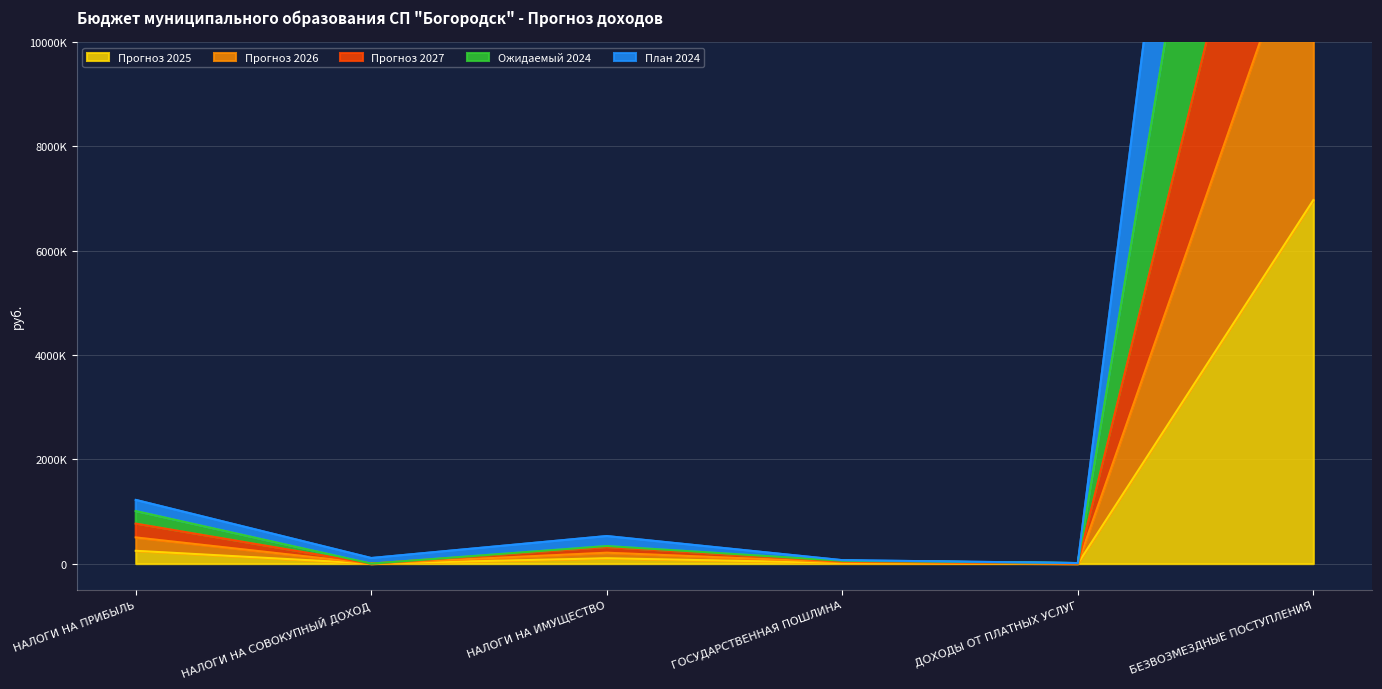

Which has a higher value, НАЛОГИ НА ИМУЩЕСТВО or ГОСУДАРСТВЕННАЯ ПОШЛИНА?

НАЛОГИ НА ИМУЩЕСТВО